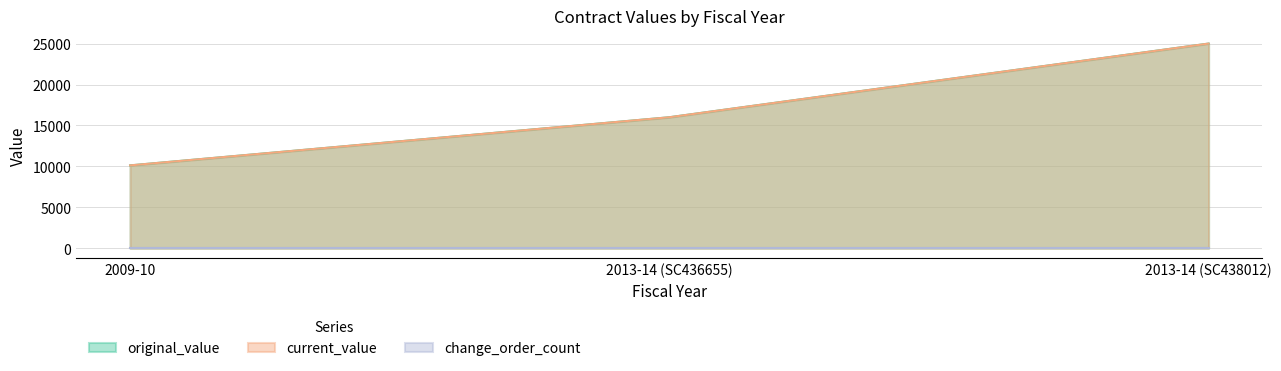

Does the chart have visible grid lines?

Yes